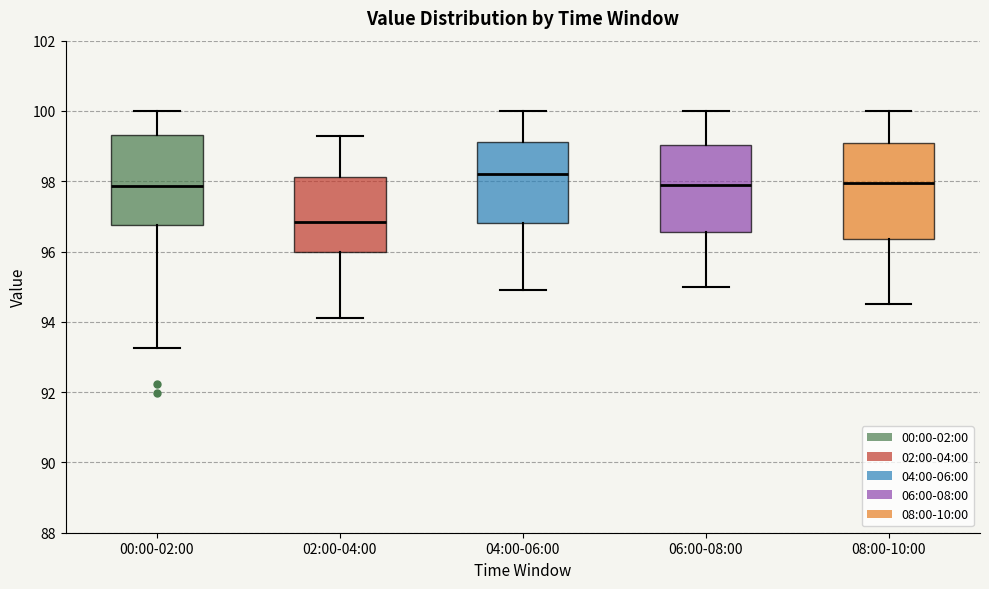

Reading left to right, transcribe this box plot: for each box, give where its median line is, the range the box spans, and where its two whiskers end, as read against the y-axis. The values are not printed on the chart, so give them approximately, as read against the axis.

00:00-02:00: median 97.8, box 96.8 to 99.4, whiskers 93.2 to 100.0
02:00-04:00: median 96.8, box 96.0 to 98.2, whiskers 94.2 to 99.4
04:00-06:00: median 98.2, box 96.8 to 99.2, whiskers 95.0 to 100.0
06:00-08:00: median 98.0, box 96.6 to 99.0, whiskers 95.0 to 100.0
08:00-10:00: median 98.0, box 96.4 to 99.2, whiskers 94.6 to 100.0